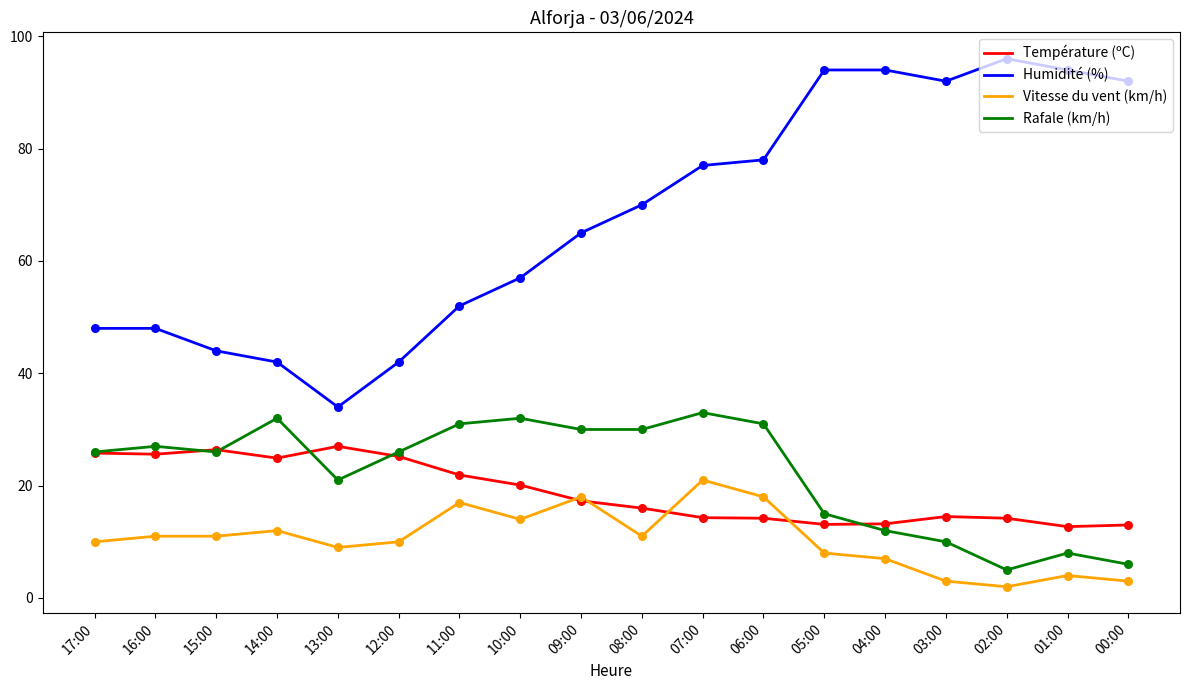

Is the value of Rafale (km/h) at 06:00 greater than the value of Température (ºC) at 11:00?

Yes